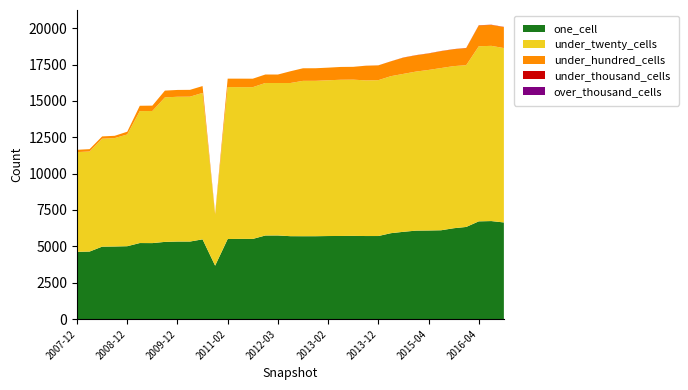

Reading left to right, what are all the values shown in this chart?

one_cell: 4620	4639	4976	4987	5007	5224	5220	5304	5327	5328	5478	3669	5501	5510	5508	5743	5745	5696	5693	5694	5706	5710	5716	5706	5707	5902	5997	6078	6087	6103	6242	6331	6716	6735	6640
under_twenty_cells: 6858	6880	7422	7453	7683	9071	9084	9935	9955	9961	10068	3504	10449	10434	10434	10486	10484	10532	10683	10684	10710	10742	10744	10701	10716	10796	10859	10936	11039	11154	11147	11121	12038	12048	11991
under_hundred_cells: 158	161	158	158	189	368	368	466	469	469	472	85	578	583	583	583	582	808	865	865	868	880	880	1008	1017	1021	1117	1120	1131	1161	1159	1174	1434	1439	1442
under_thousand_cells: 0	0	0	0	0	0	0	0	0	0	0	0	0	0	0	0	0	0	0	0	0	0	0	3	3	3	10	11	11	11	11	14	14	14	14
over_thousand_cells: 0	0	0	0	0	0	0	0	0	0	0	0	0	0	0	0	0	0	0	0	0	0	0	0	0	0	0	0	0	0	0	0	0	0	0